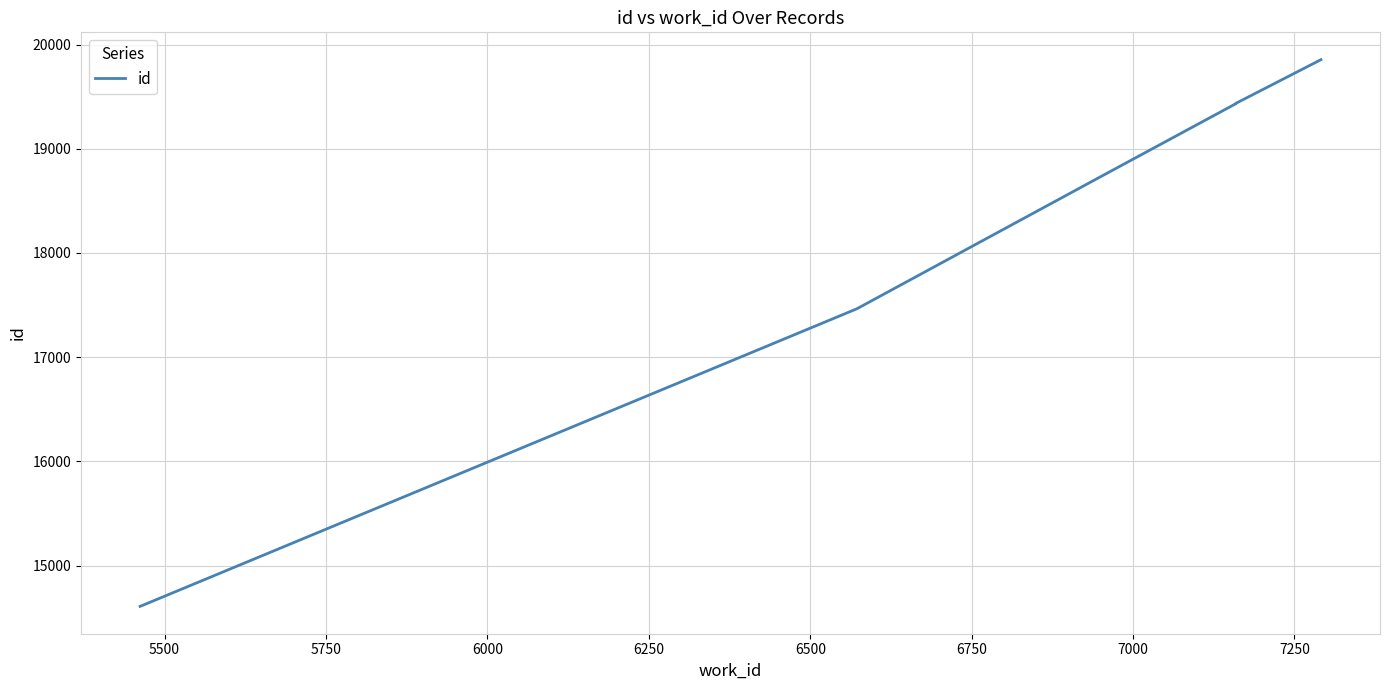

What is the value of the 3rd point from the left?

18753